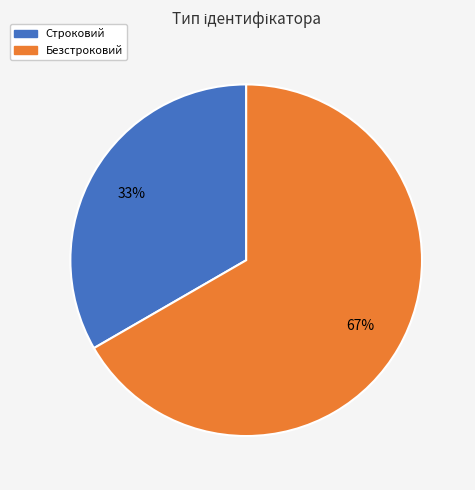

The Строковий slice represents 33% of the pie. True or false?

True